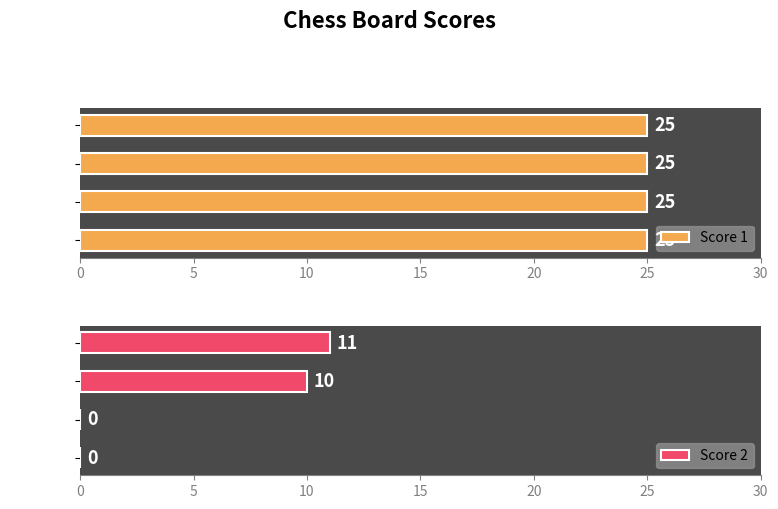

What are all the series names shown in the legend?

Score 1, Score 2